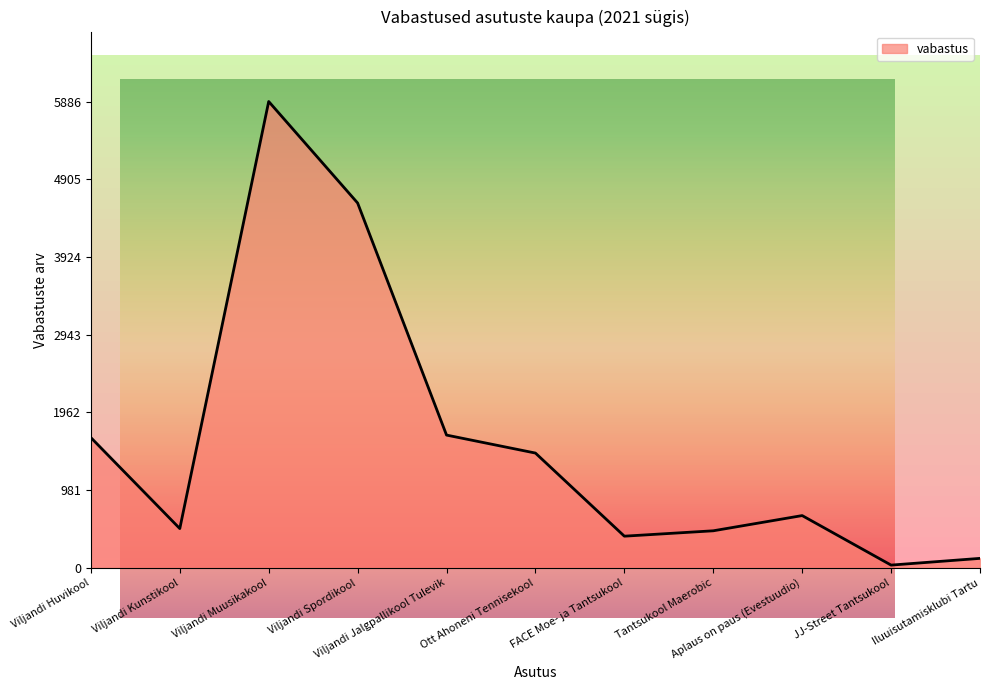

What is the change in value from Viljandi Huvikool to Viljandi Muusikakool?

+4242